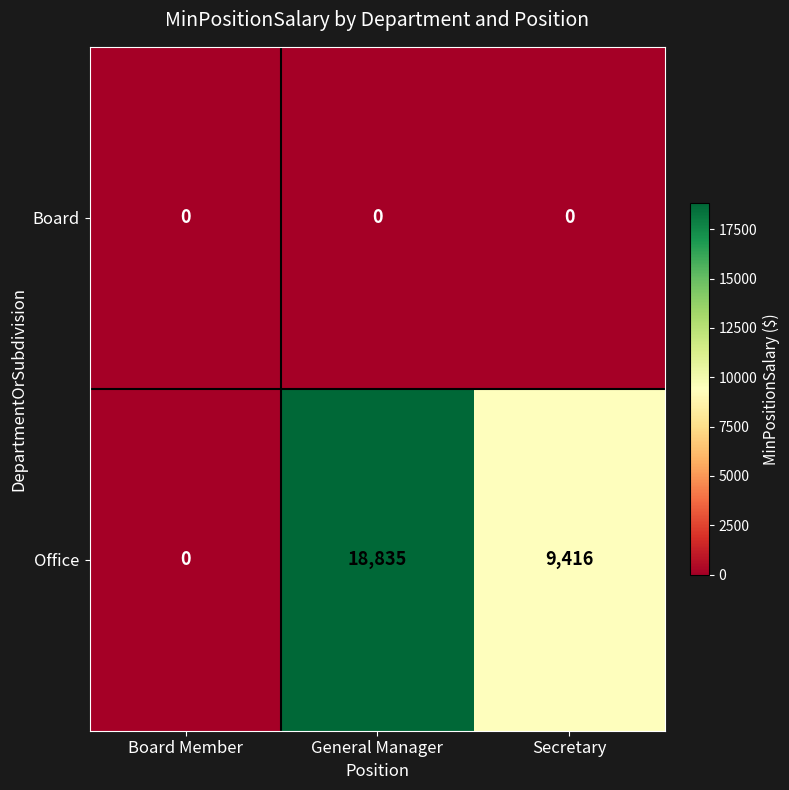

Which series has the largest total across all categories?

Office